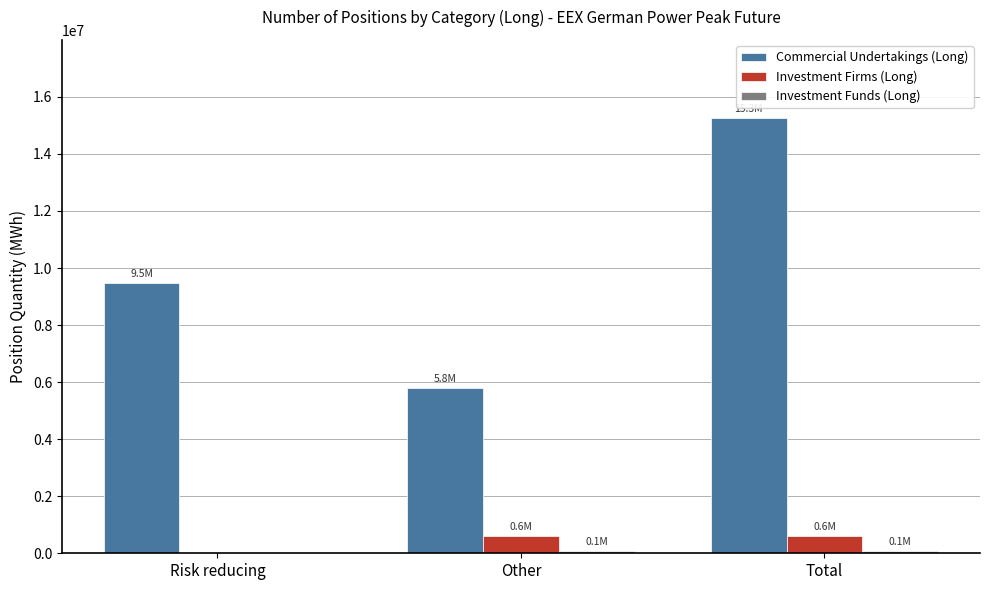

What is the sum of all Investment Firms (Long) values?

1197336